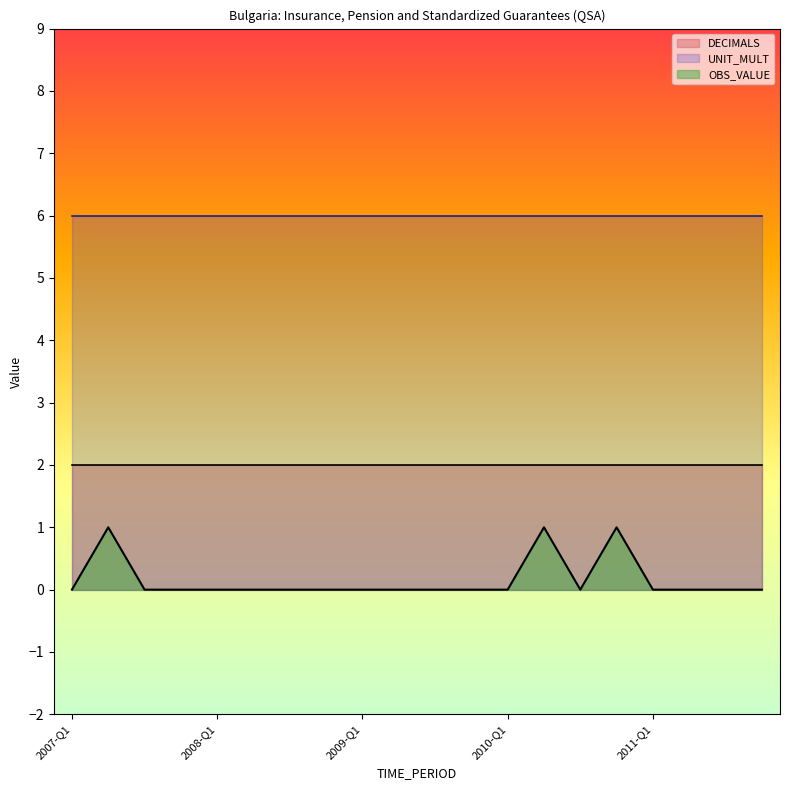

Rank the series at 2007-Q3 from highest to lowest value.

UNIT_MULT, DECIMALS, OBS_VALUE